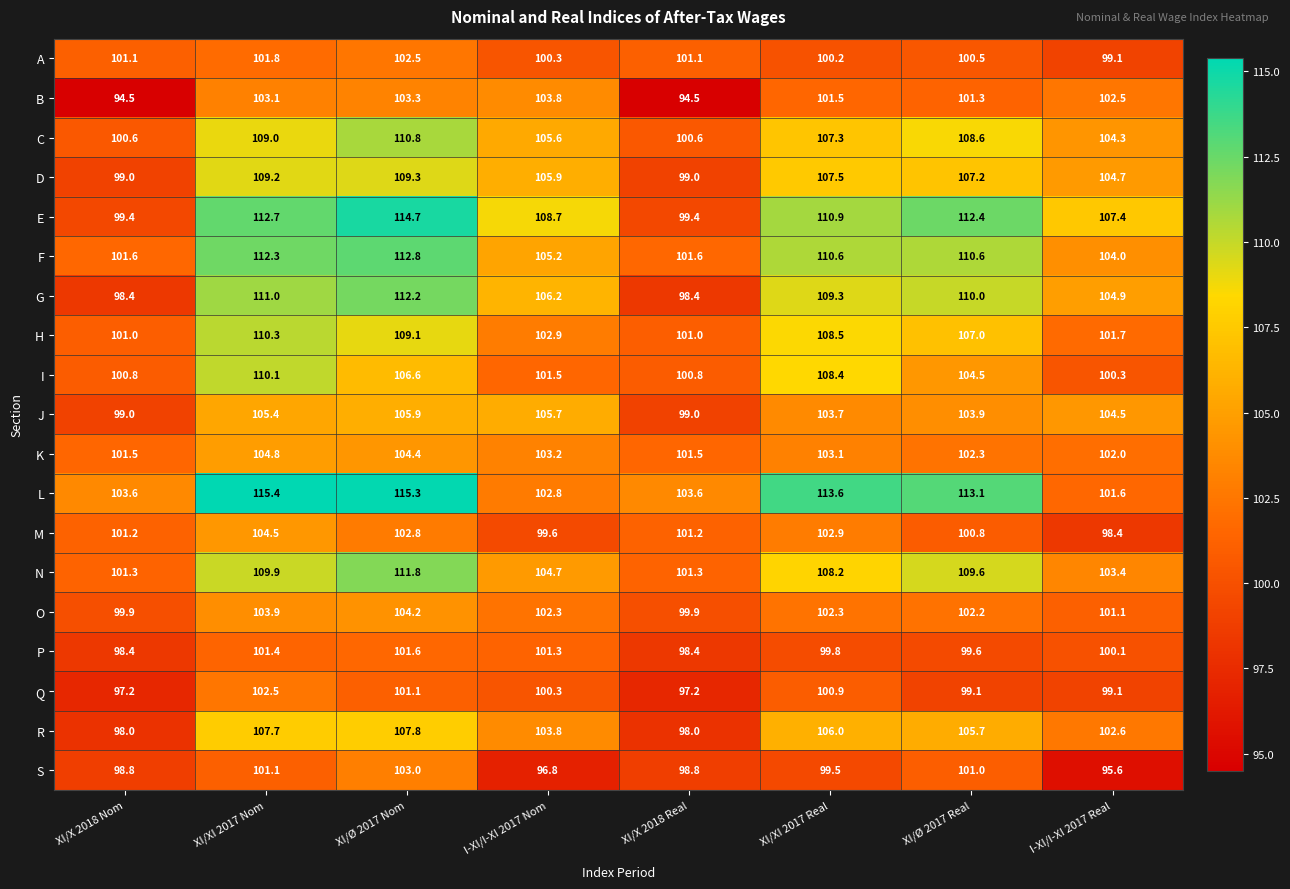

Which label corresponds to the largest value in the chart?

XI/XI 2017 Nom